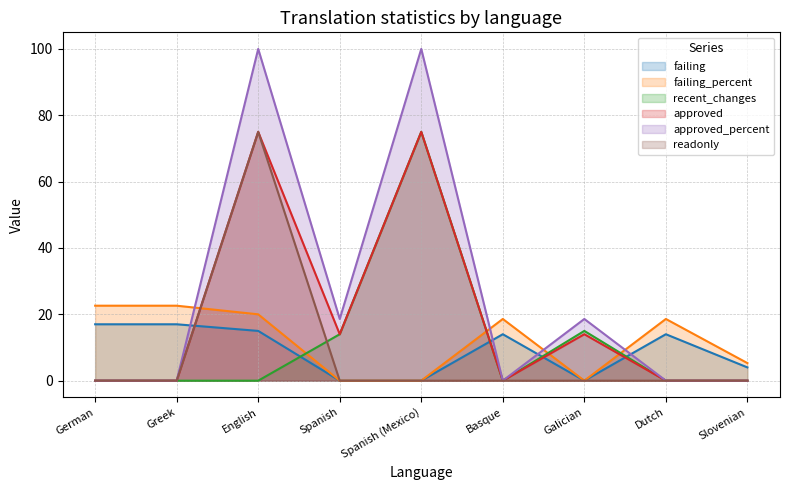

True or false: approved_percent has a value of 0.0 at Dutch.

True